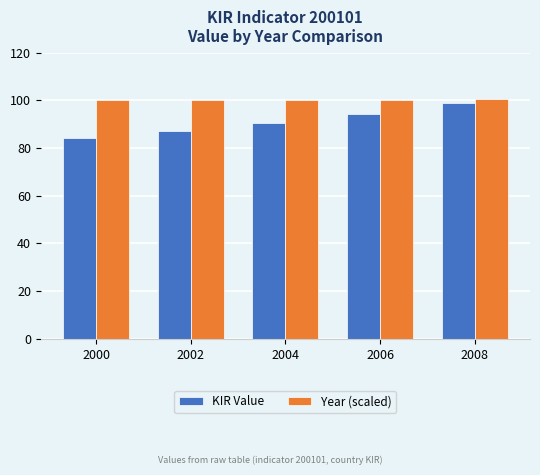

How many data points in KIR Value are less than 90?

2